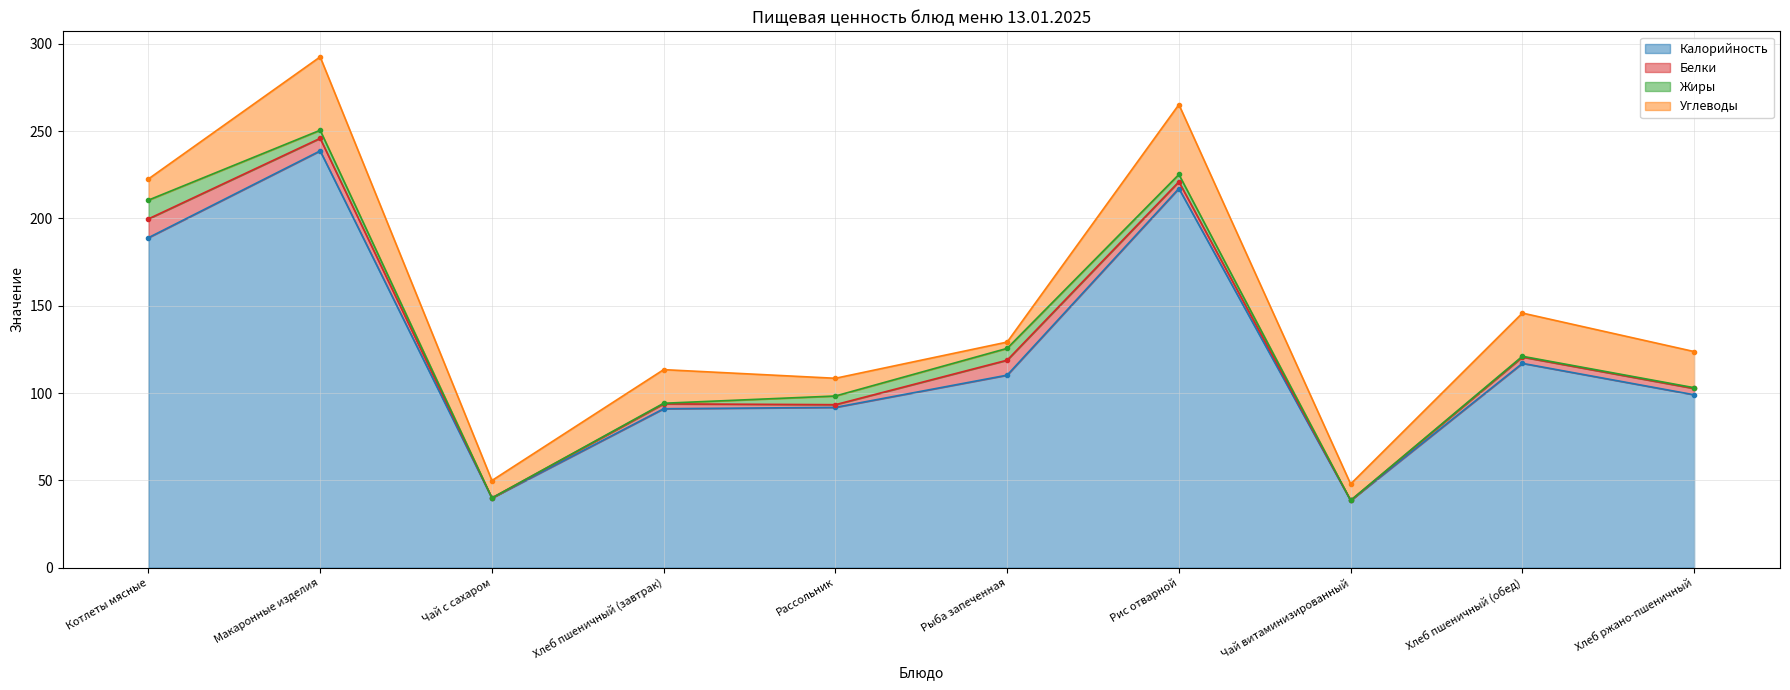

The Калорийность series shows 39.9 at Чай с сахаром. True or false?

True